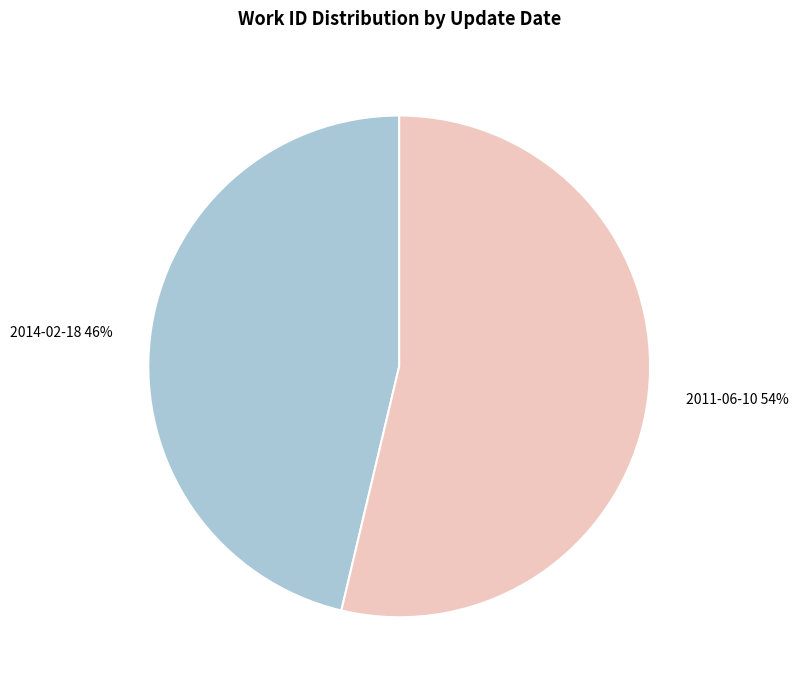

Is 2014-02-18 the majority of the pie?

No